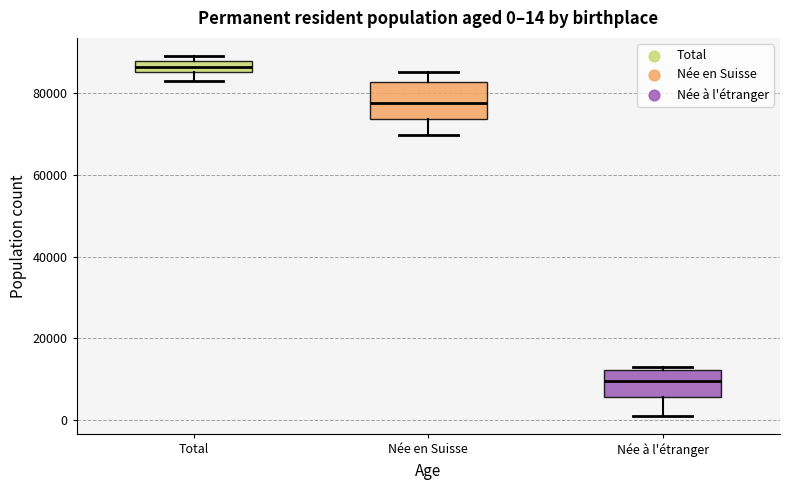

Which box is the tallest, from its lower edge to its upper edge?

Née en Suisse